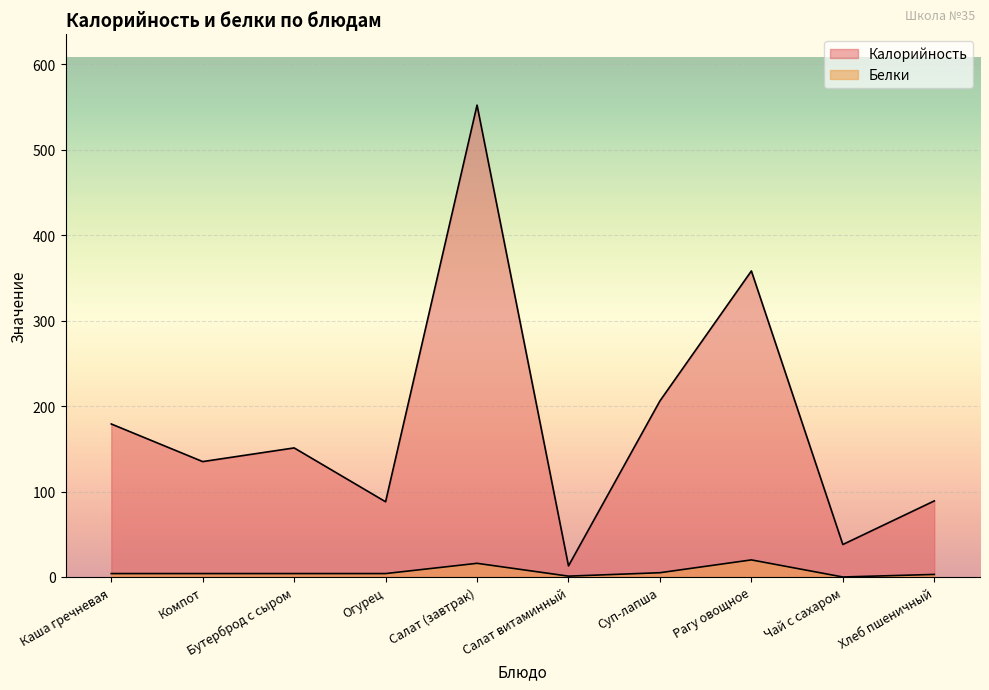

Which series has the largest total across all categories?

Калорийность